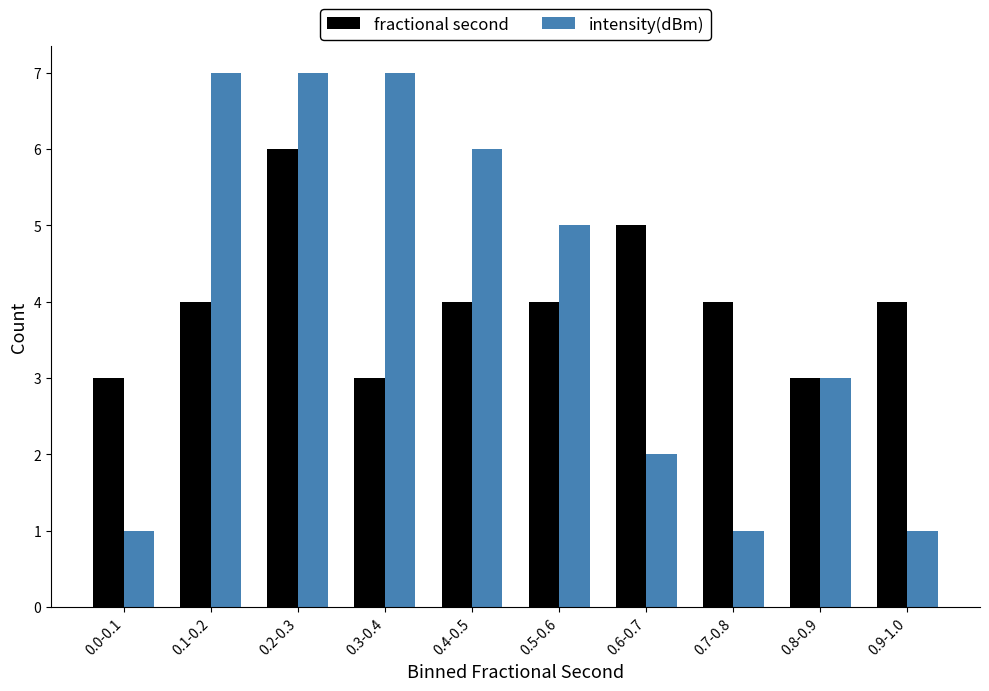

Reading left to right, list all the values displayed in this chart.

fractional second: 0.0-0.1=3	0.1-0.2=4	0.2-0.3=6	0.3-0.4=3	0.4-0.5=4	0.5-0.6=4	0.6-0.7=5	0.7-0.8=4	0.8-0.9=3	0.9-1.0=4
intensity(dBm): 0.0-0.1=1	0.1-0.2=7	0.2-0.3=7	0.3-0.4=7	0.4-0.5=6	0.5-0.6=5	0.6-0.7=2	0.7-0.8=1	0.8-0.9=3	0.9-1.0=1